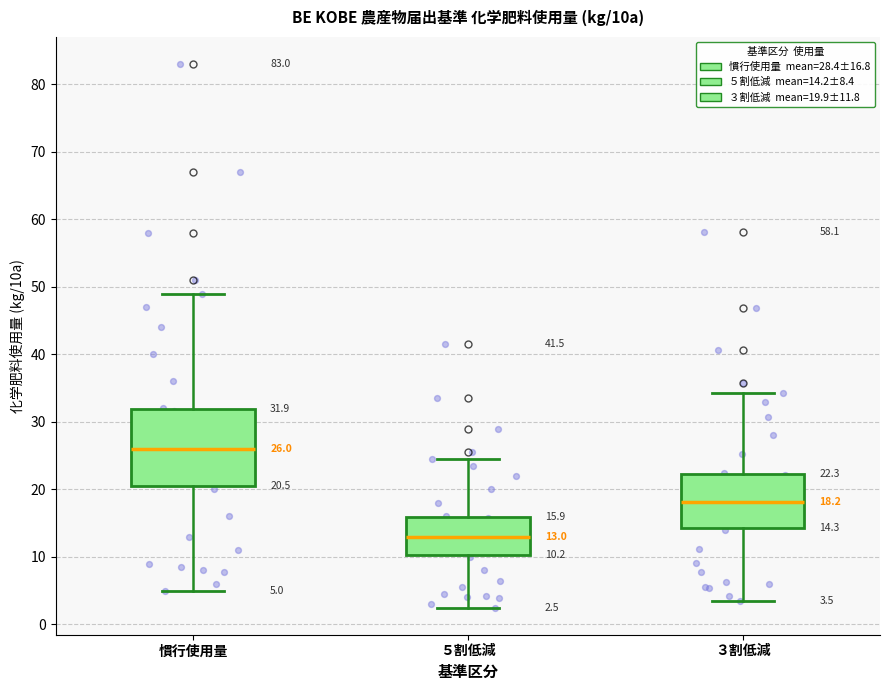

Comparing the boxes themselves (not the whiskers), which one is the tallest?

慣行使用量